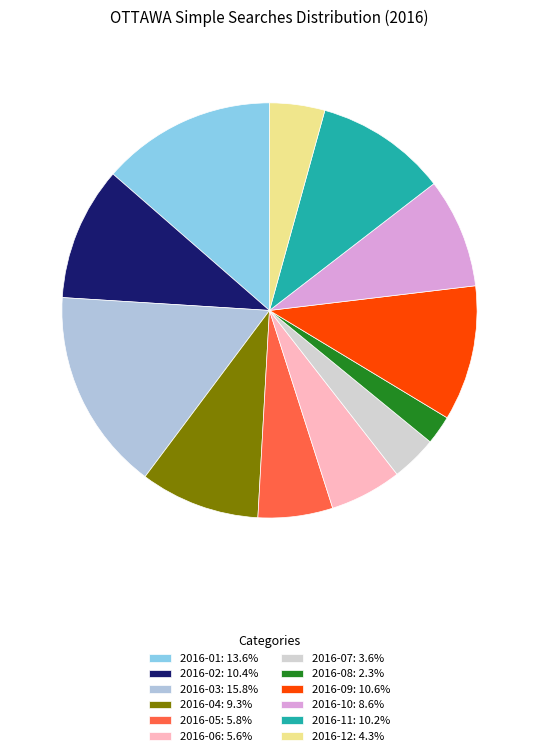

To the nearest percent, what percentage of the pie is 2016-01?

14%